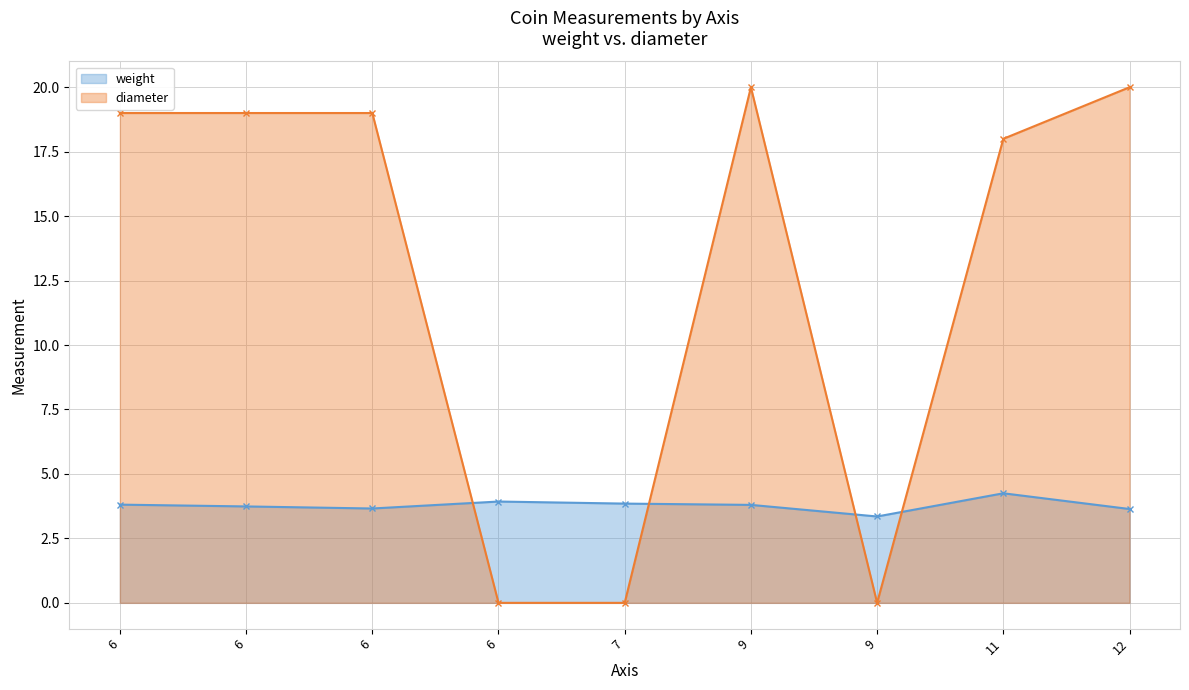

The value of diameter at 12 is 20.0. True or false?

True